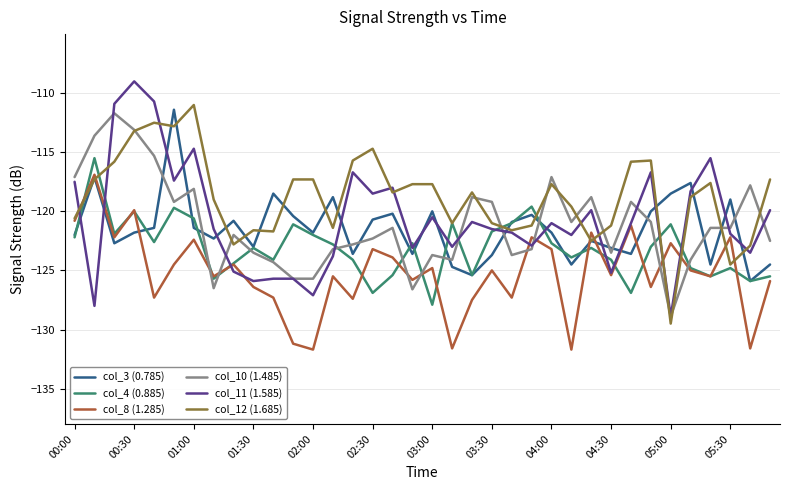

Does the chart have visible grid lines?

Yes